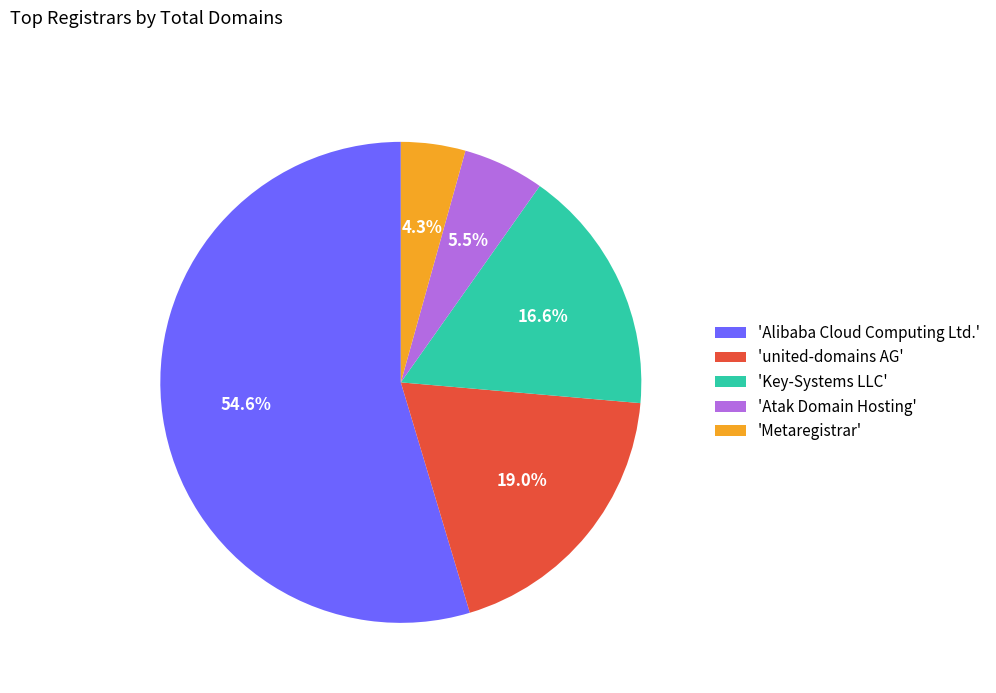

What is the largest slice in the pie chart?

'Alibaba Cloud Computing Ltd.'